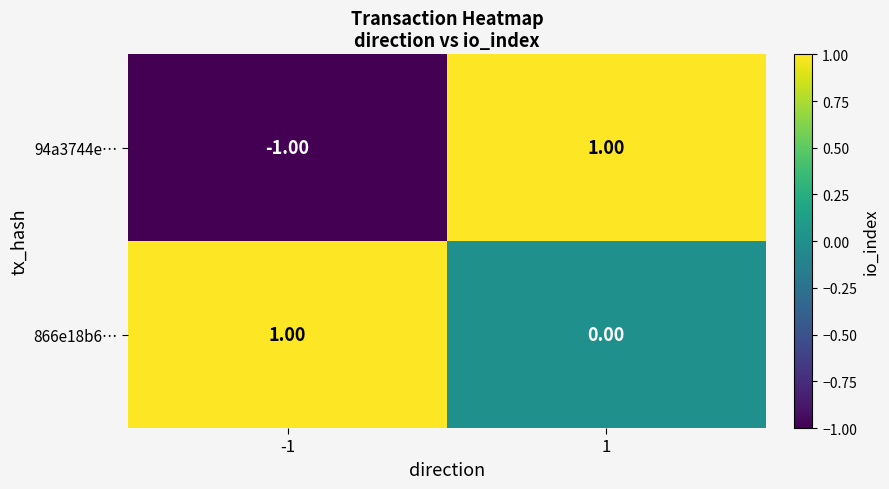

List the series in order of their overall mean, lowest first.

94a3744e…, 866e18b6…